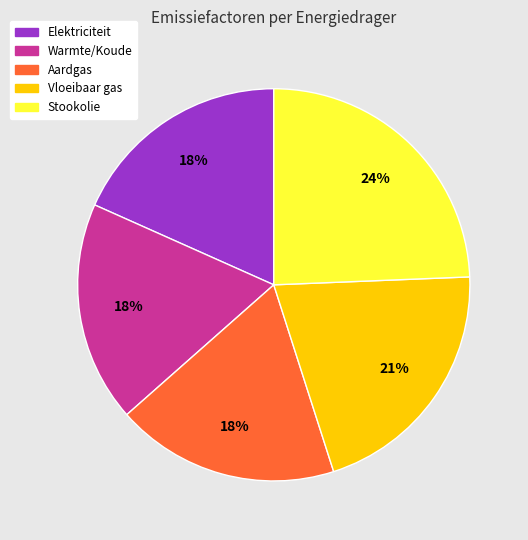

Is there a majority slice in this chart?

No